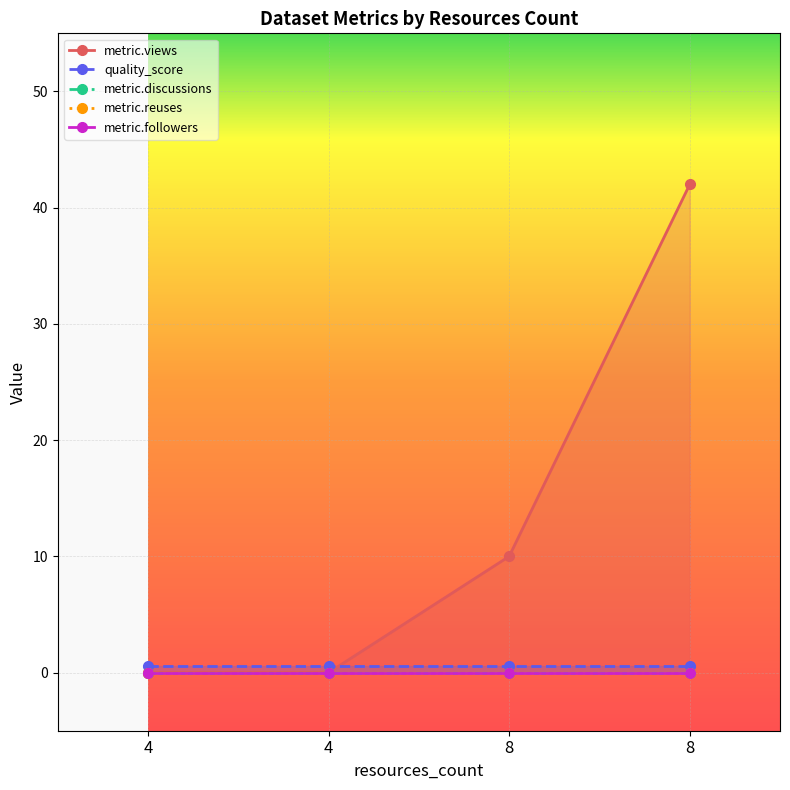

Reading left to right, extract all data points from this chart.

metric.views: 4=0.0	4=0.0	8=10.0	8=42.0
quality_score: 4=0.6	4=0.6	8=0.6	8=0.6
metric.discussions: 4=0.0	4=0.0	8=0.0	8=0.0
metric.reuses: 4=0.0	4=0.0	8=0.0	8=0.0
metric.followers: 4=0.0	4=0.0	8=0.0	8=0.0